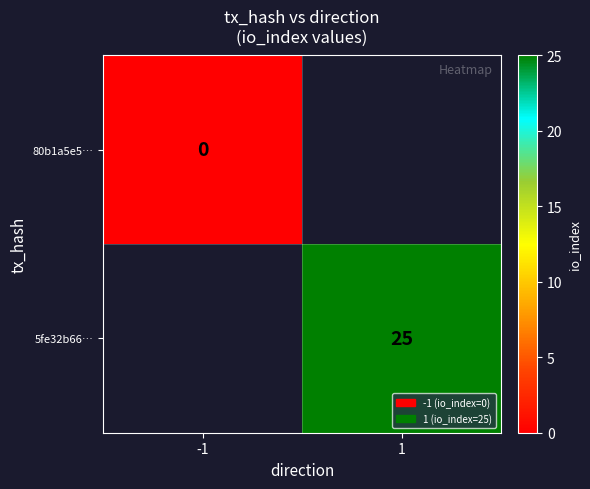

Is it true that 5fe32b66… equals 25 at 1?

True